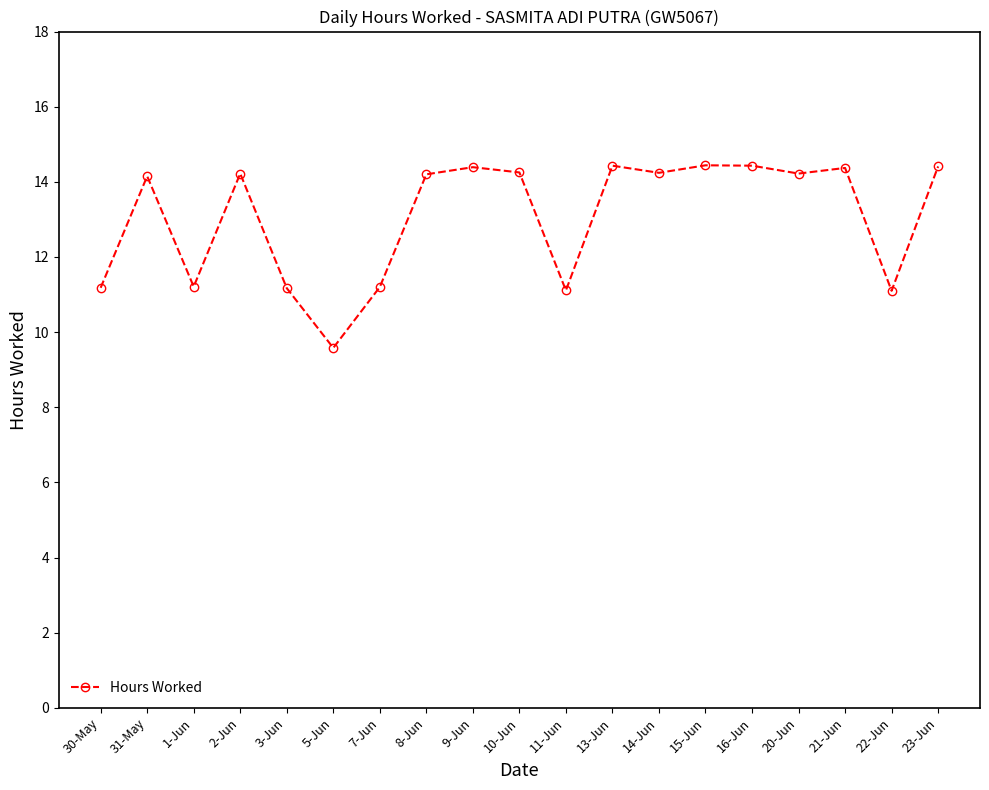

What is the value of the 11th point from the left?

11.1